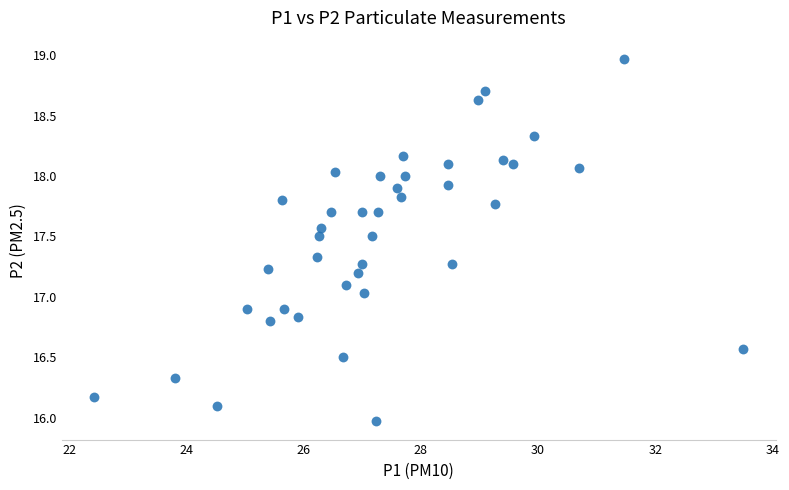

What is the range of Y values (max minus min)?

3.0